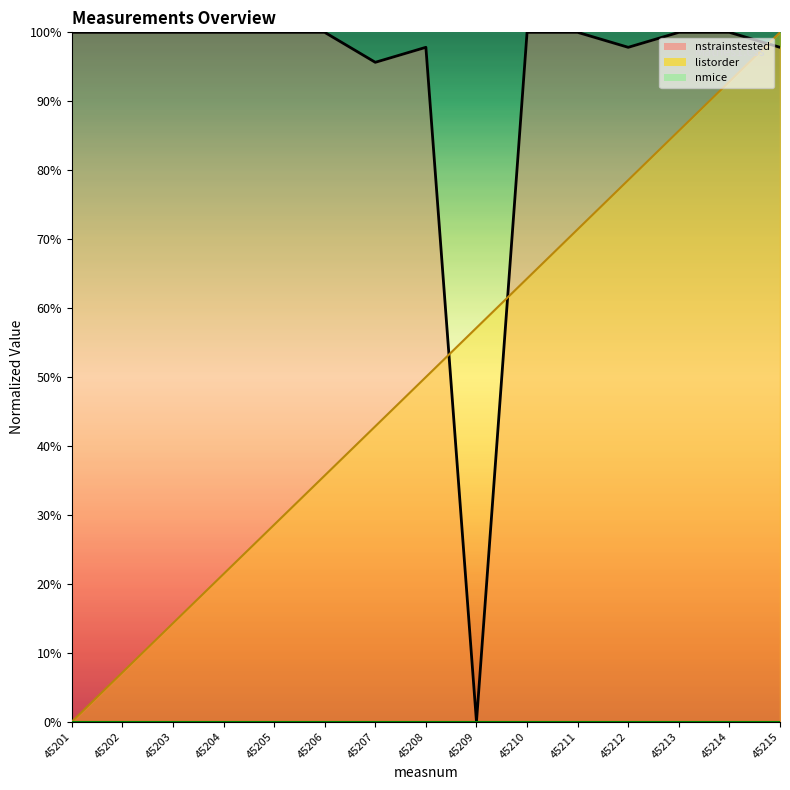

What value does the listorder series have at 45211?

71.4